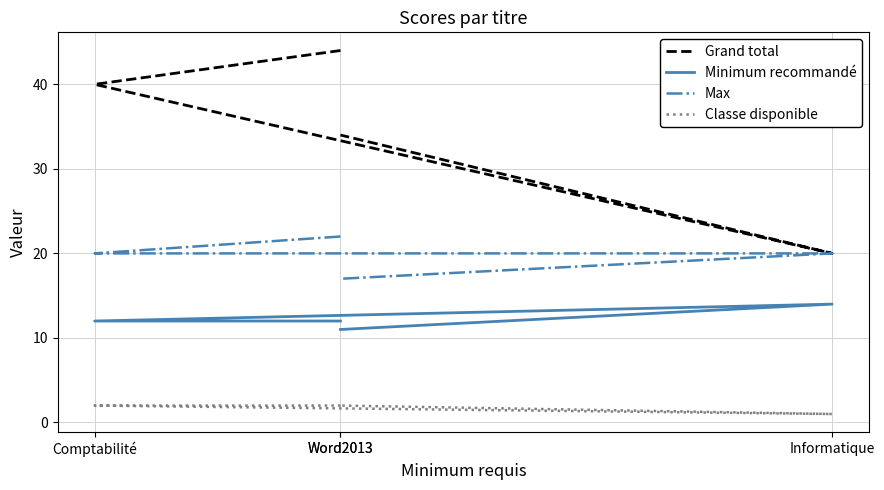

What are all the series names shown in the legend?

Grand total, Minimum recommandé, Max, Classe disponible